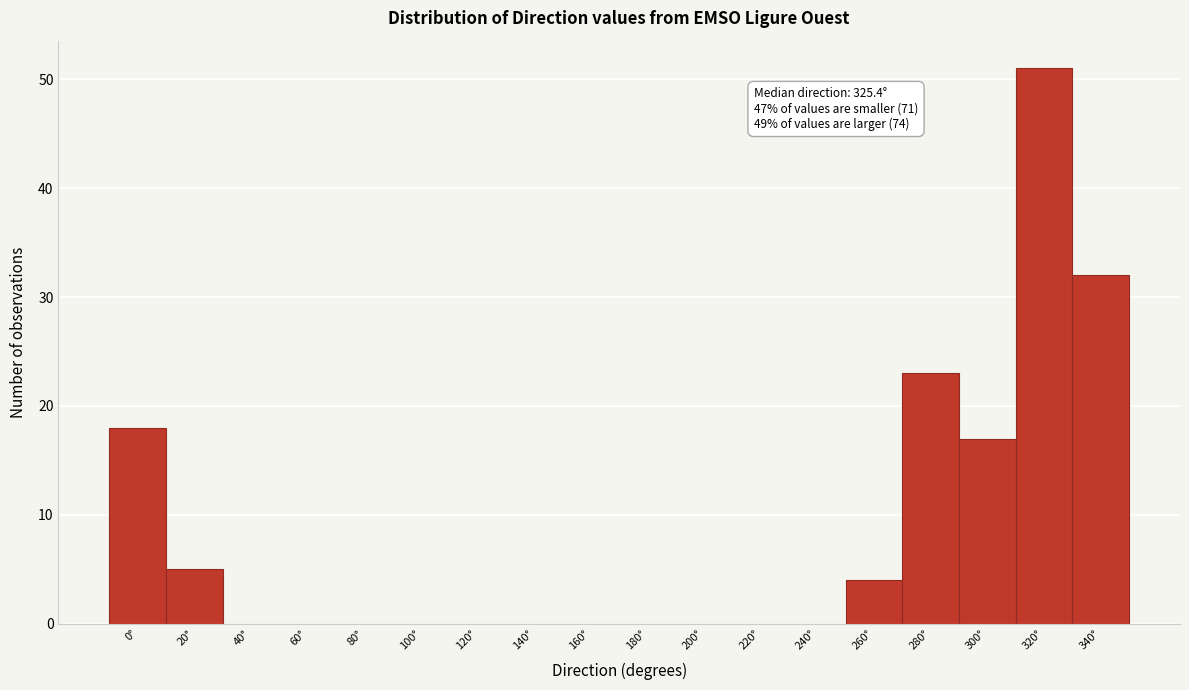

Reading left to right, list all the values displayed in this chart.

0°=18	20°=5	40°=0	60°=0	80°=0	100°=0	120°=0	140°=0	160°=0	180°=0	200°=0	220°=0	240°=0	260°=4	280°=23	300°=17	320°=51	340°=32